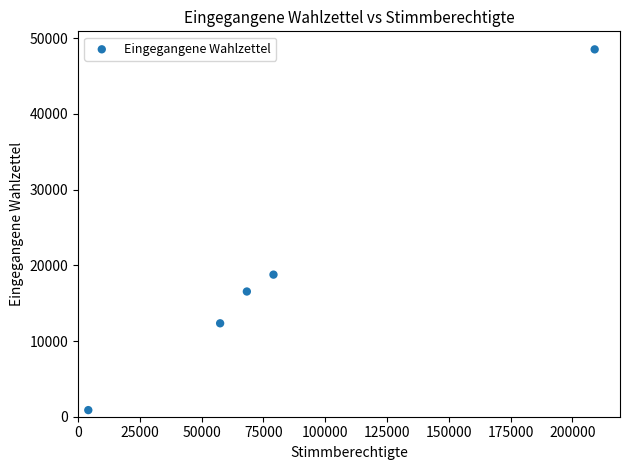

What is the range of X values (max minus min)?

204889